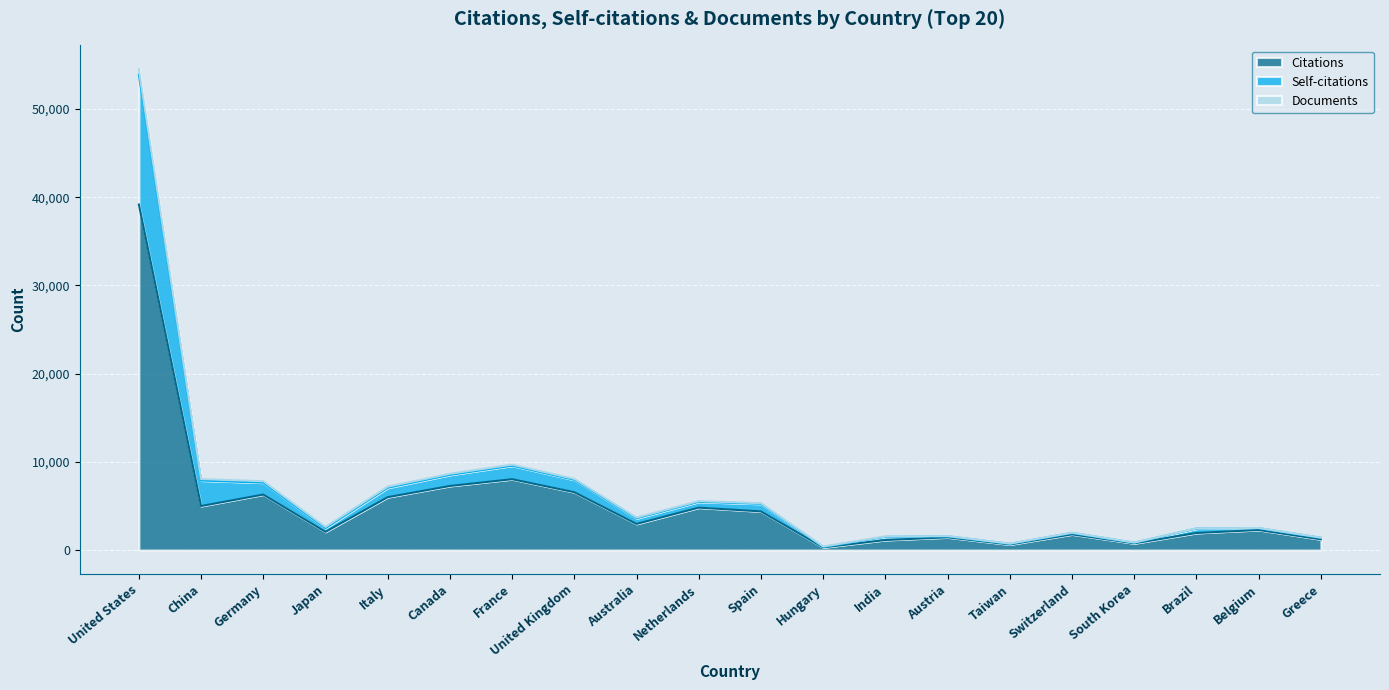

Which category has the lowest value in the Self-citations series?

Hungary